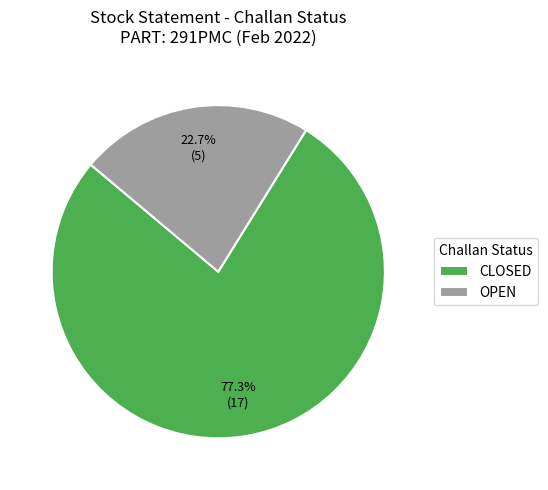

Which category has the smallest portion of the pie?

OPEN